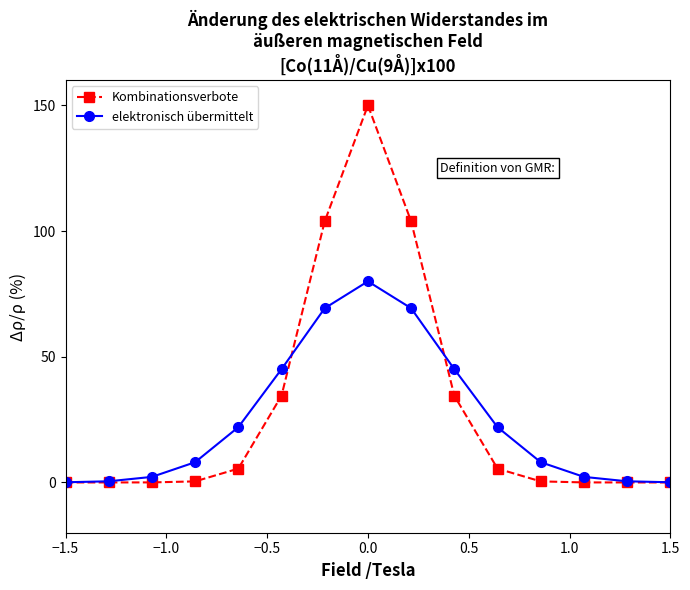

List the series in order of their peak value, lowest first.

elektronisch übermittelt, Kombinationsverbote